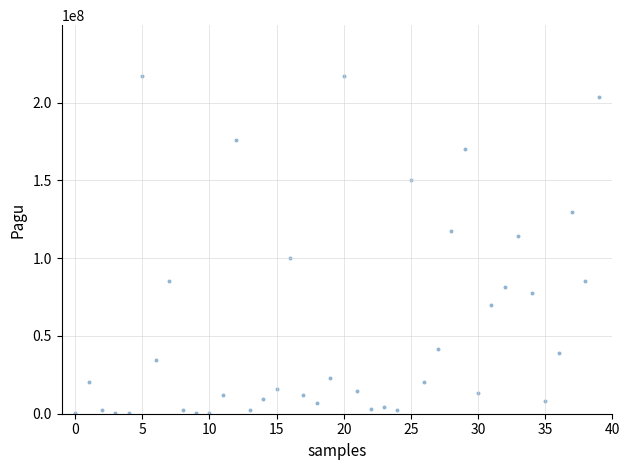

What is the range of Y values (max minus min)?

216860000